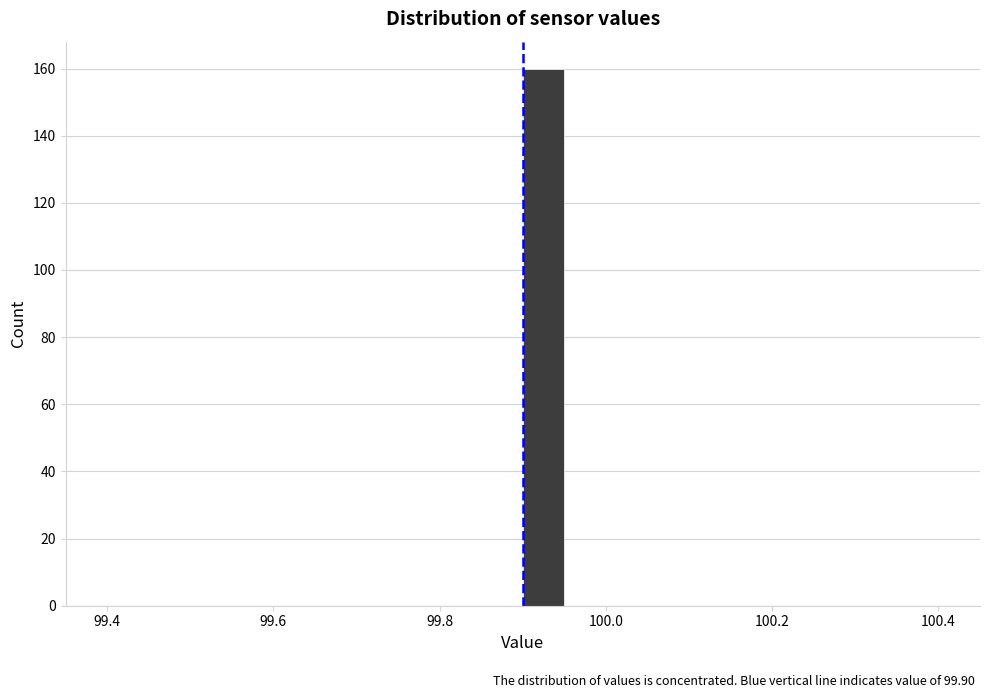

Read against the x-axis, roughly where is the centre of the tallest bar?

99.92